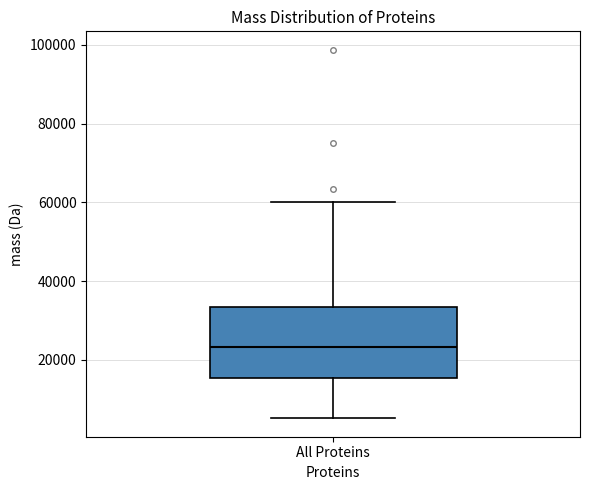

Read this box plot against the y-axis: the position of the median line, the range covered by the box, and the ends of both whiskers. The values are not printed on the chart, so give them approximately, as read against the axis.

median 24000, box 16000 to 34000, whiskers 6000 to 60000